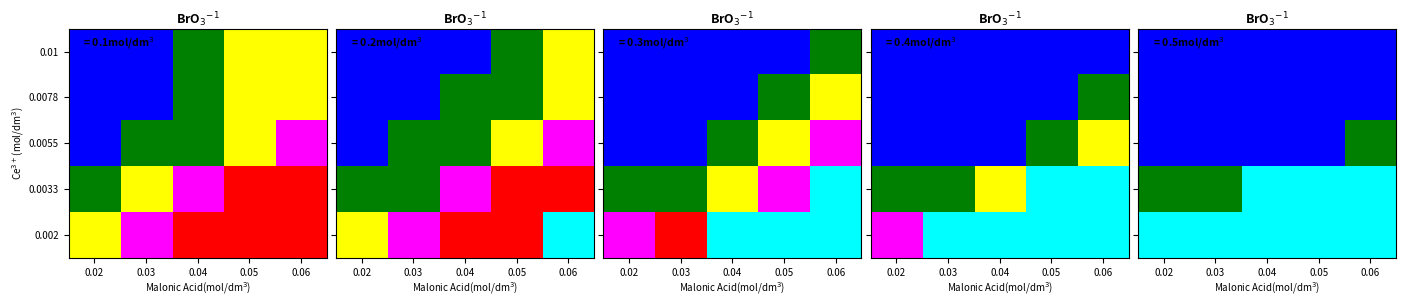

True or false: 0.0078 has a value of 1 at 0.06.

False